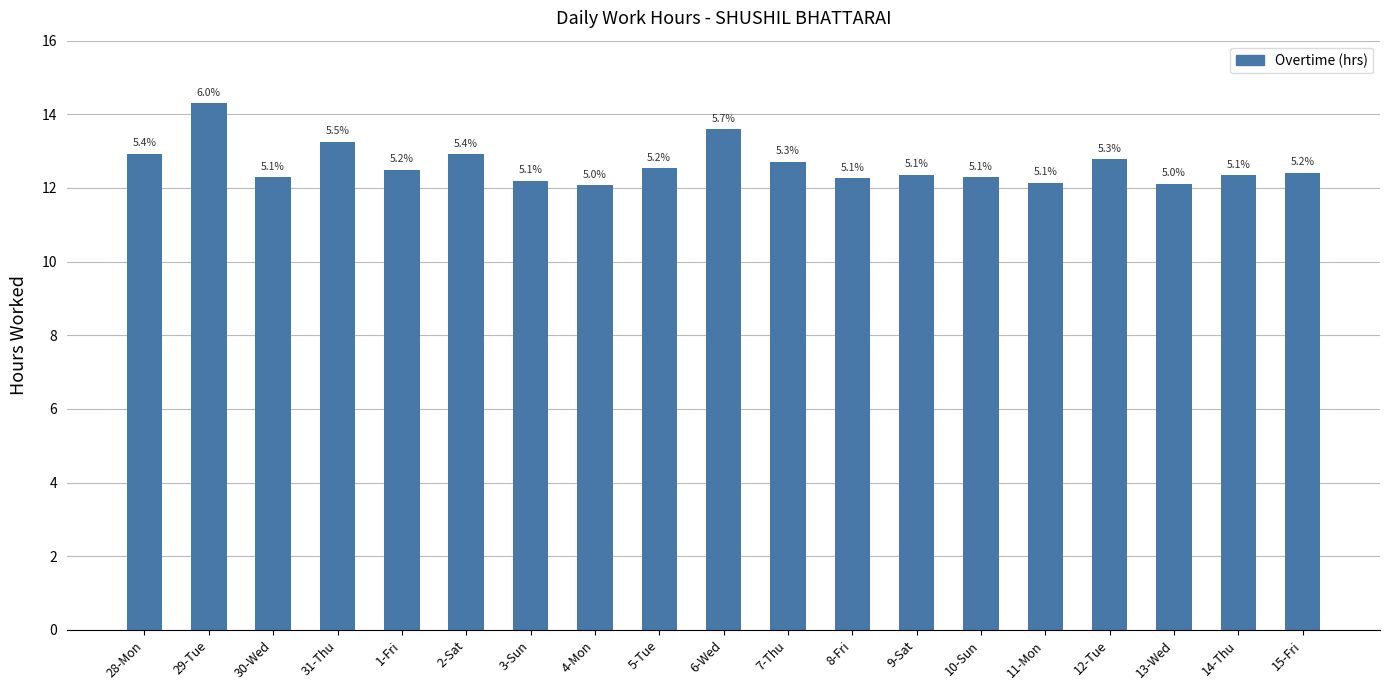

What is the label of the 4th bar from the right?

12-Tue